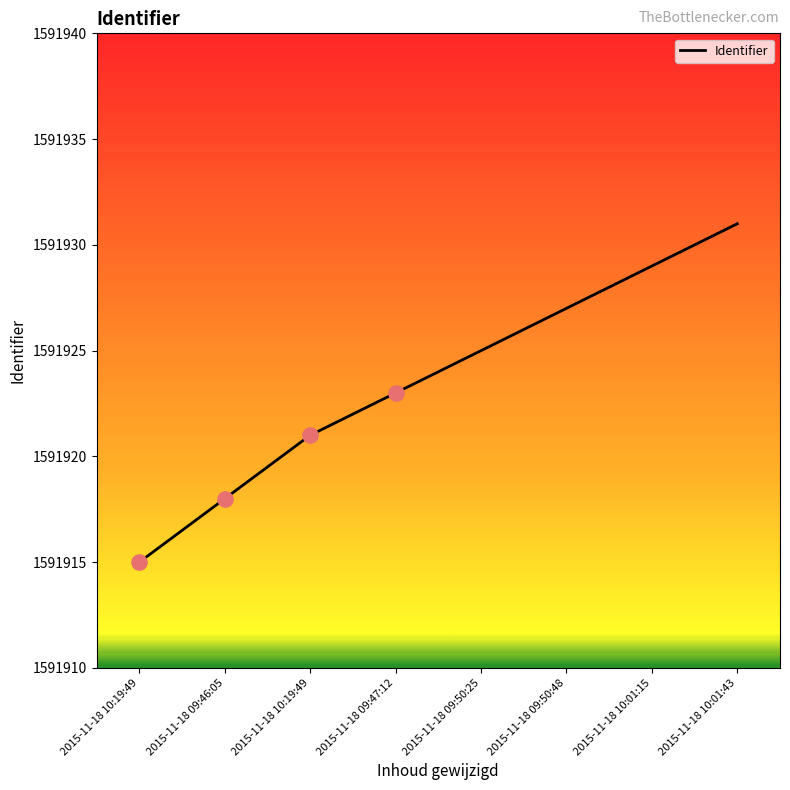

Is this an area chart (filled region under the line)?

No